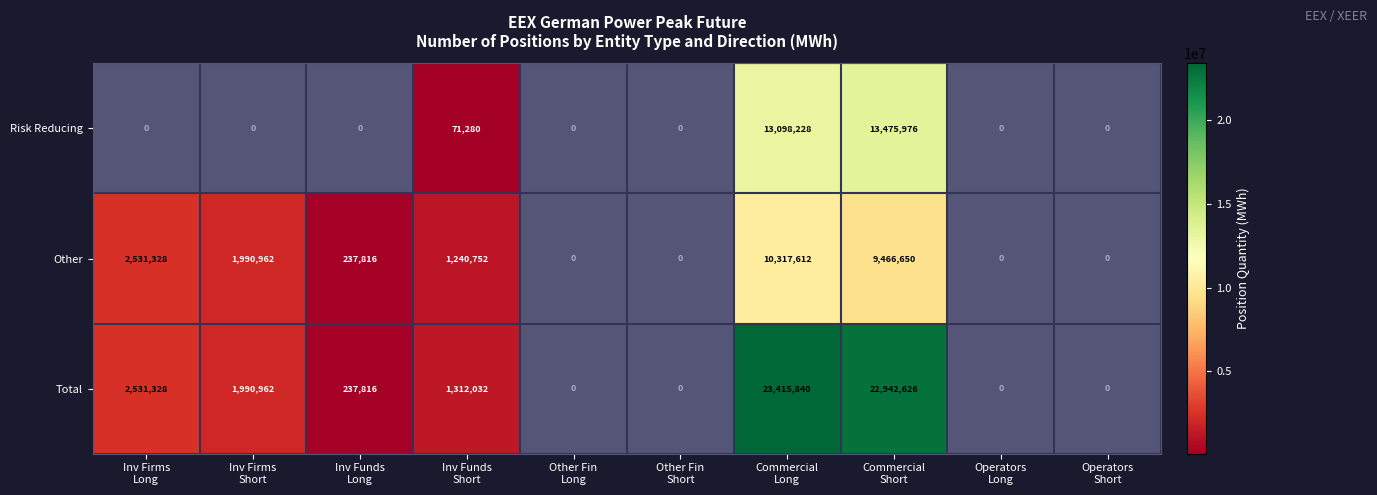

What is the maximum value shown in the chart?

23415840.0